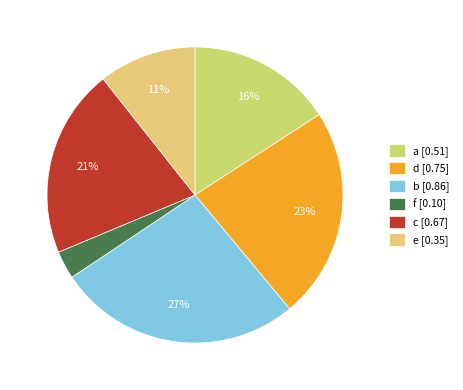

What percentage is the d slice, to the nearest percent?

23%